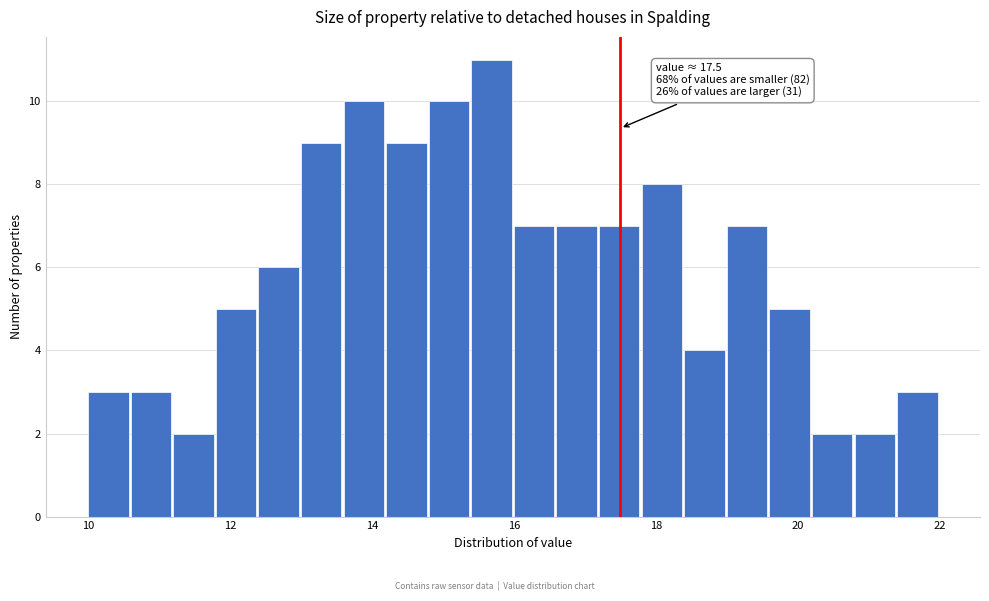

Read against the x-axis, roughly where is the centre of the tallest bar?

15.6